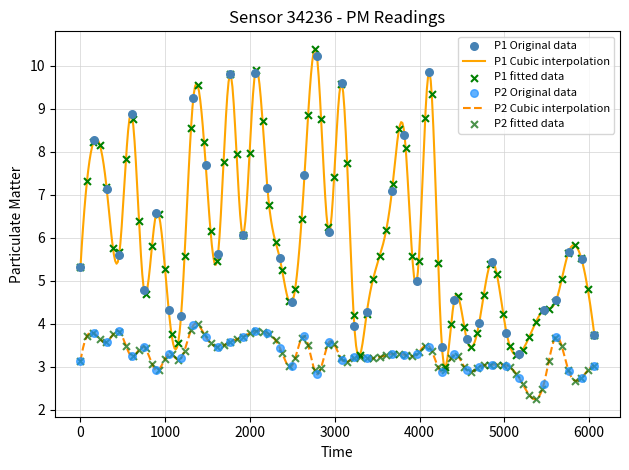

At how many categories does at least one series exceed 2?

40